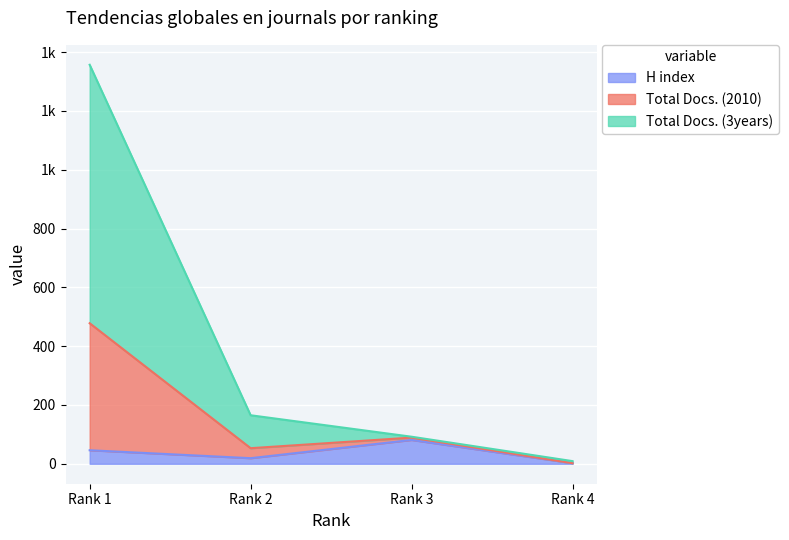

Where does the Total Docs. (3years) series first go above 89?

Rank 1